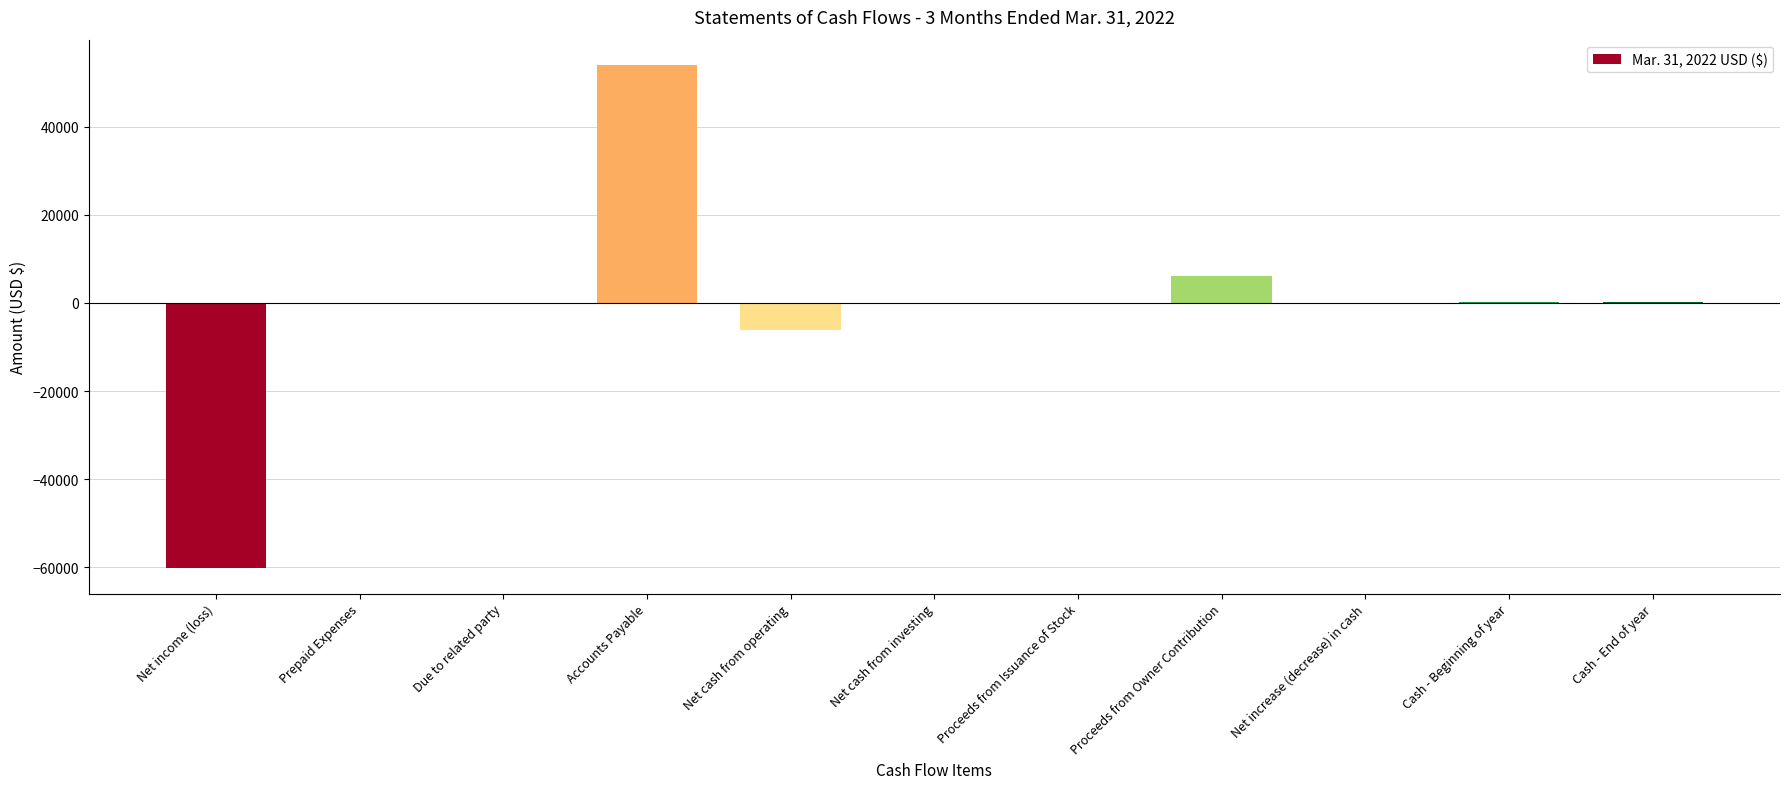

What is the approximate value at Accounts Payable?

54000